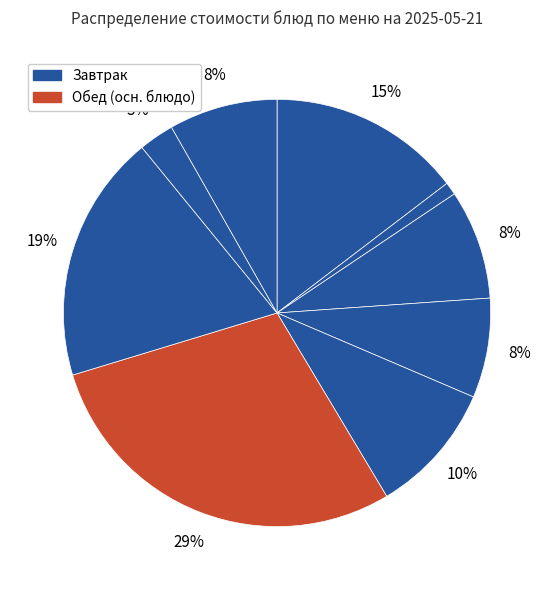

Count the number of slices in the pie.

9